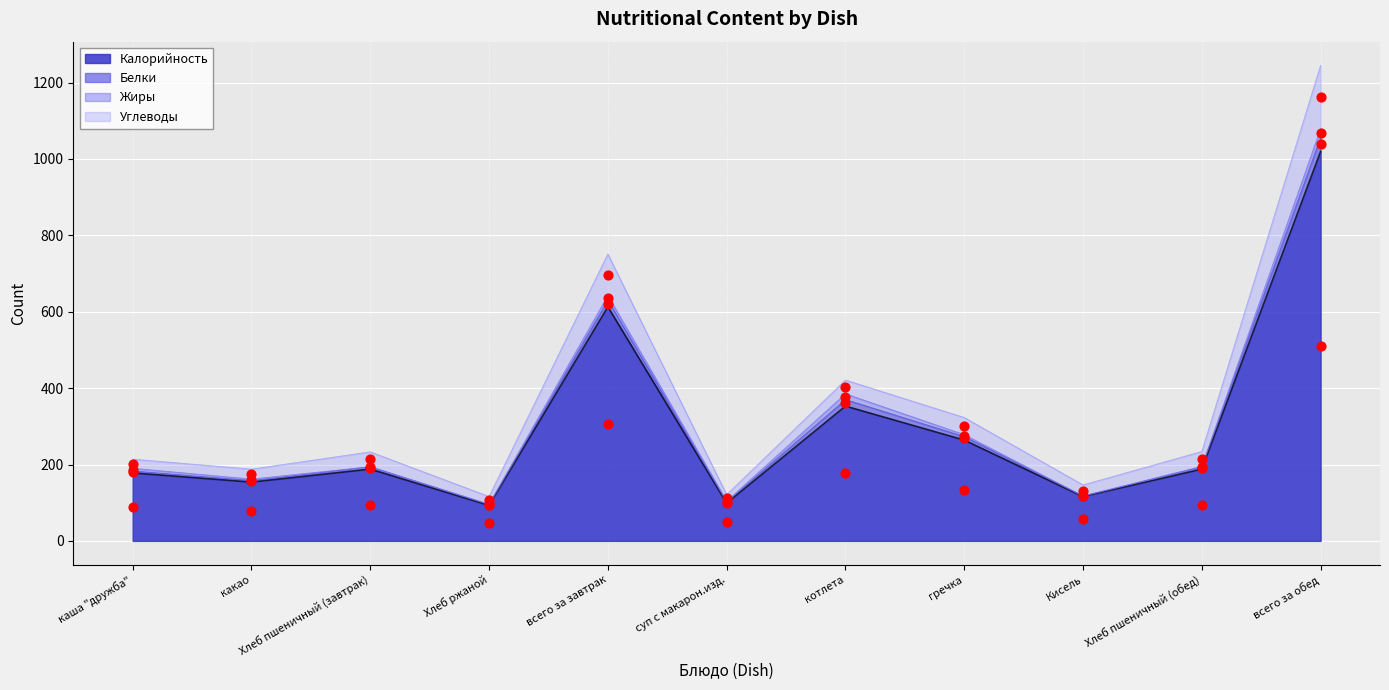

Approximately how many times larger is the value at всего за завтрак compared to какао?

4.0